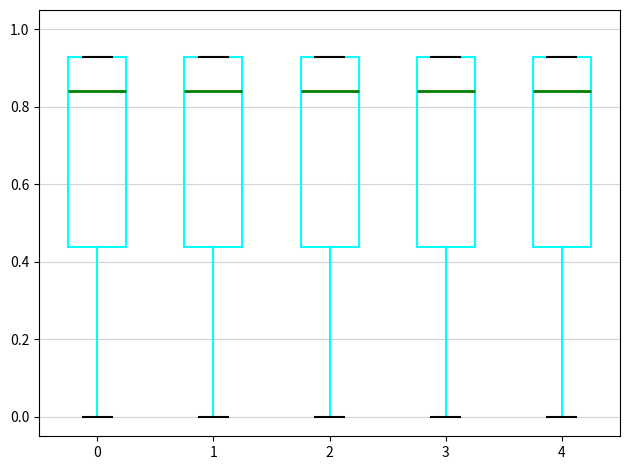

Where does the median line of the box at x = 1 sit on the y-axis? The values are not printed on the chart, so give them approximately, as read against the axis.

0.84